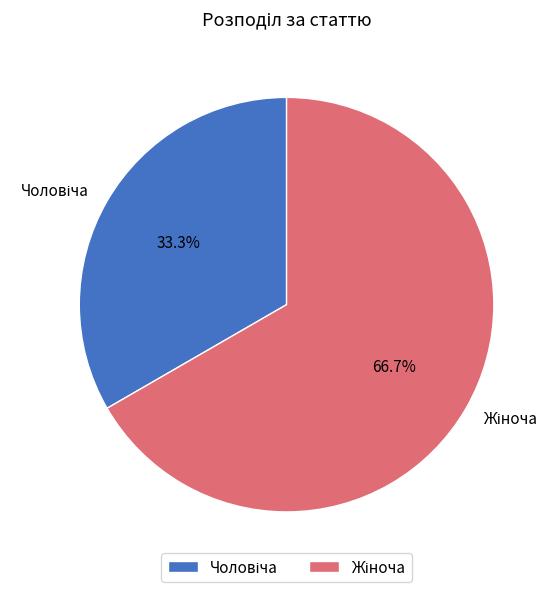

Is there a majority slice in this chart?

Yes